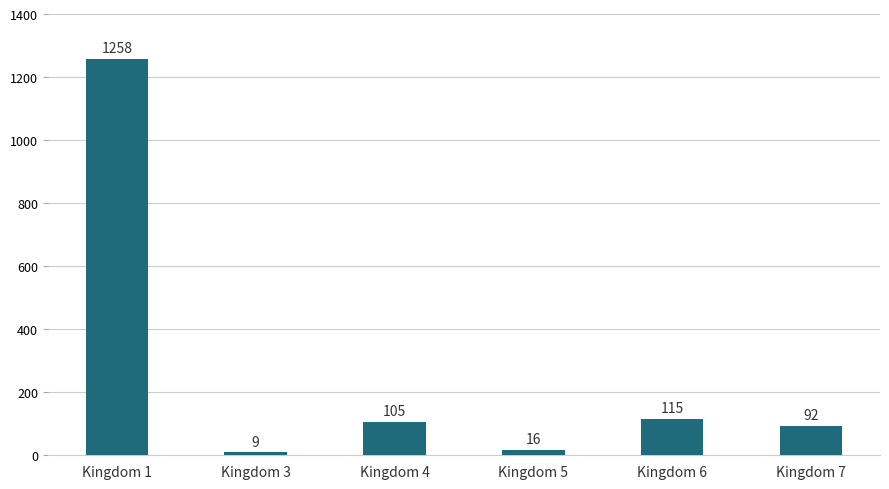

How many data points are less than 105?

3